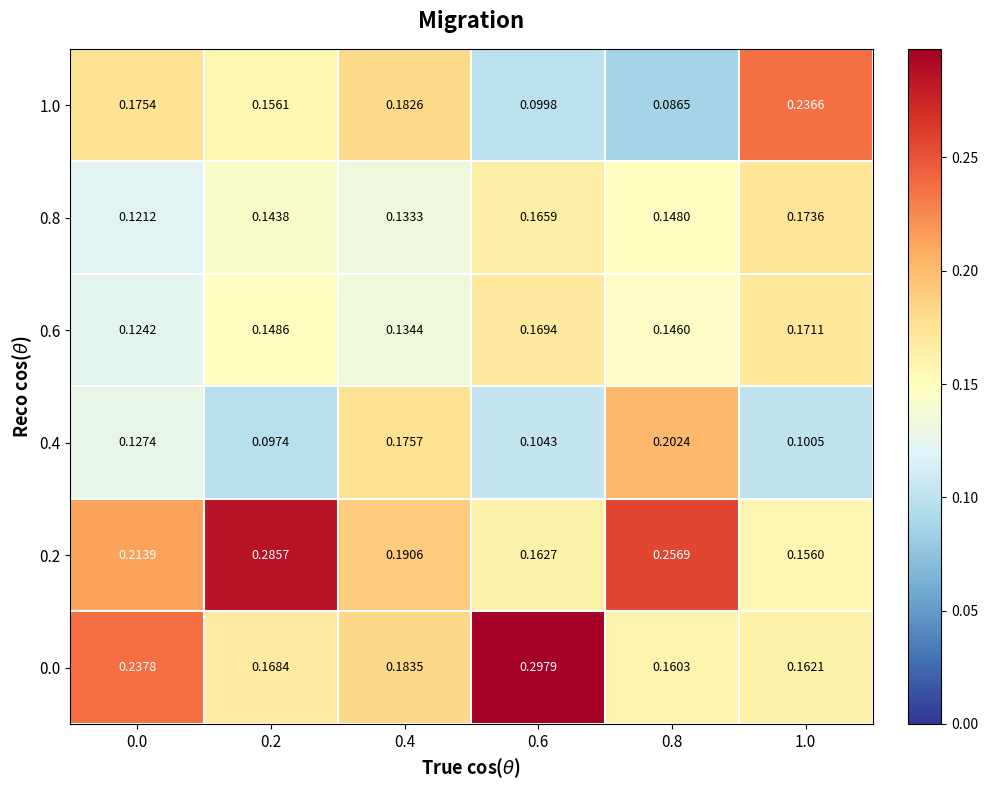

Is the value of 0.2 at 0.2 greater than the value of 0.6 at 0.6?

Yes